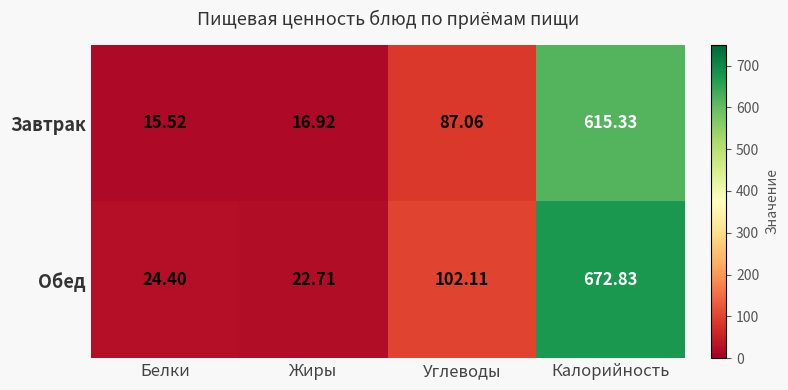

Rank the series at Углеводы from highest to lowest value.

Обед, Завтрак